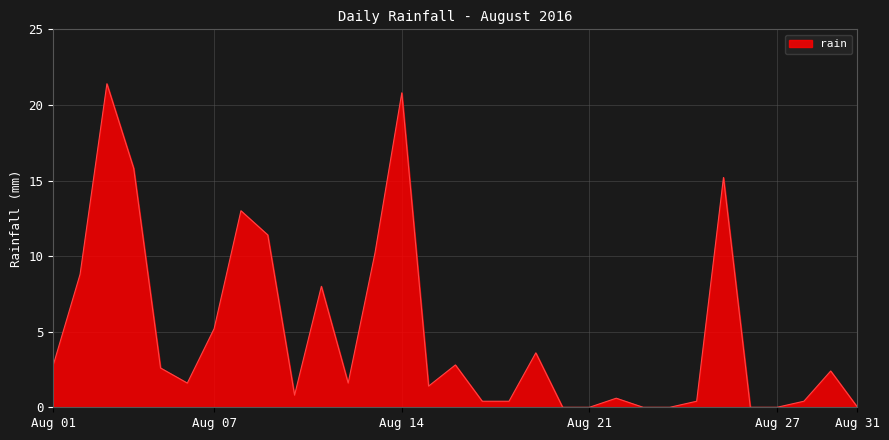

True or false: there are more than 2 points higher than both neighbors.

True